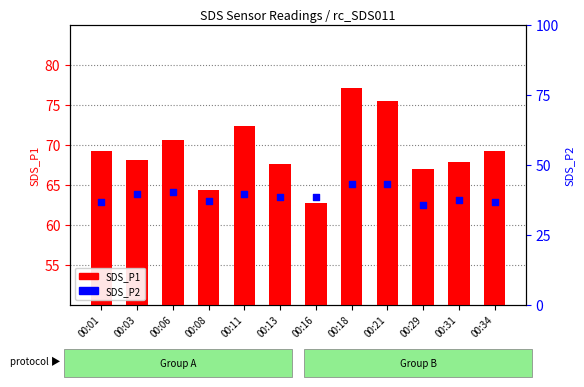

Which series has the largest total across all categories?

SDS_P1